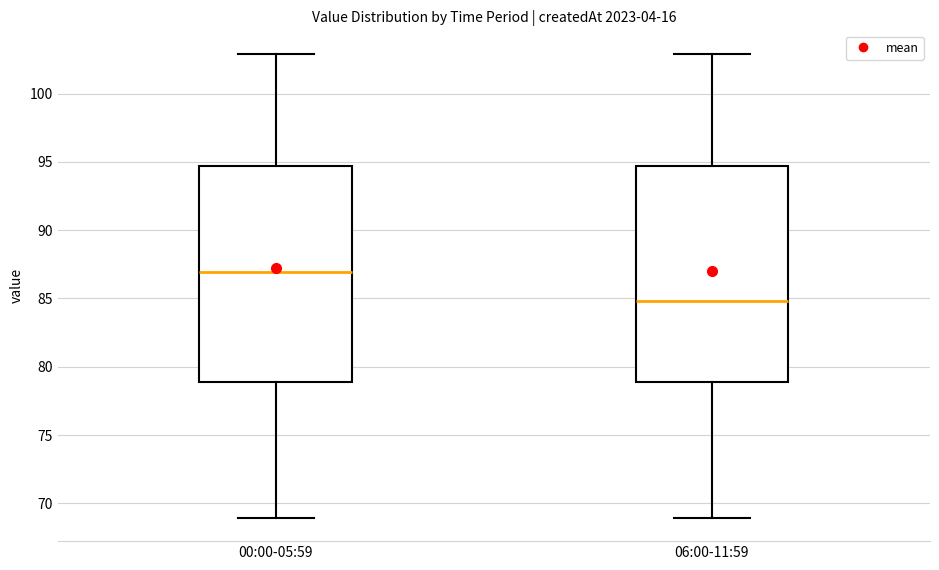

Reading left to right, read every box against the y-axis: the position of its median line, the range the box covers, and the ends of its whiskers. The values are not printed on the chart, so give them approximately, as read against the axis.

00:00-05:59: median 87.0, box 79.0 to 94.5, whiskers 69.0 to 103.0
06:00-11:59: median 85.0, box 79.0 to 94.5, whiskers 69.0 to 103.0